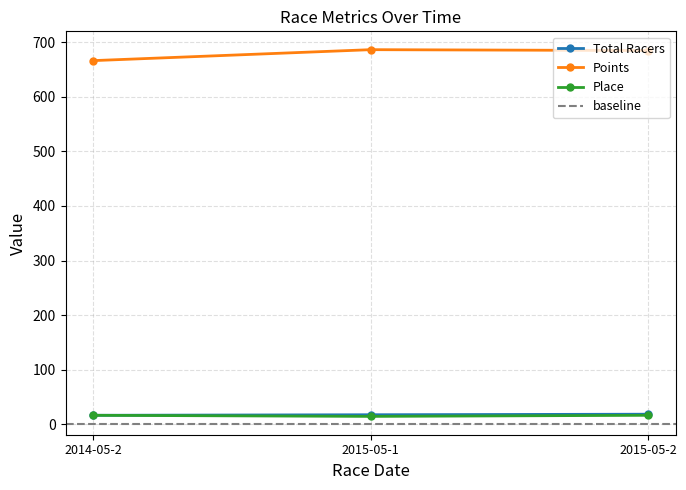

List the labels in order of Points value, smallest first.

2014-05-2, 2015-05-2, 2015-05-1